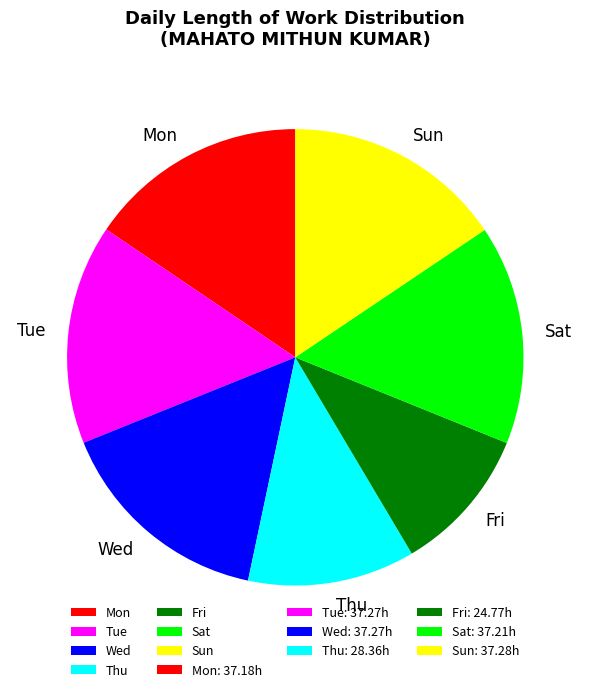

The Fri slice represents 10% of the pie. True or false?

True